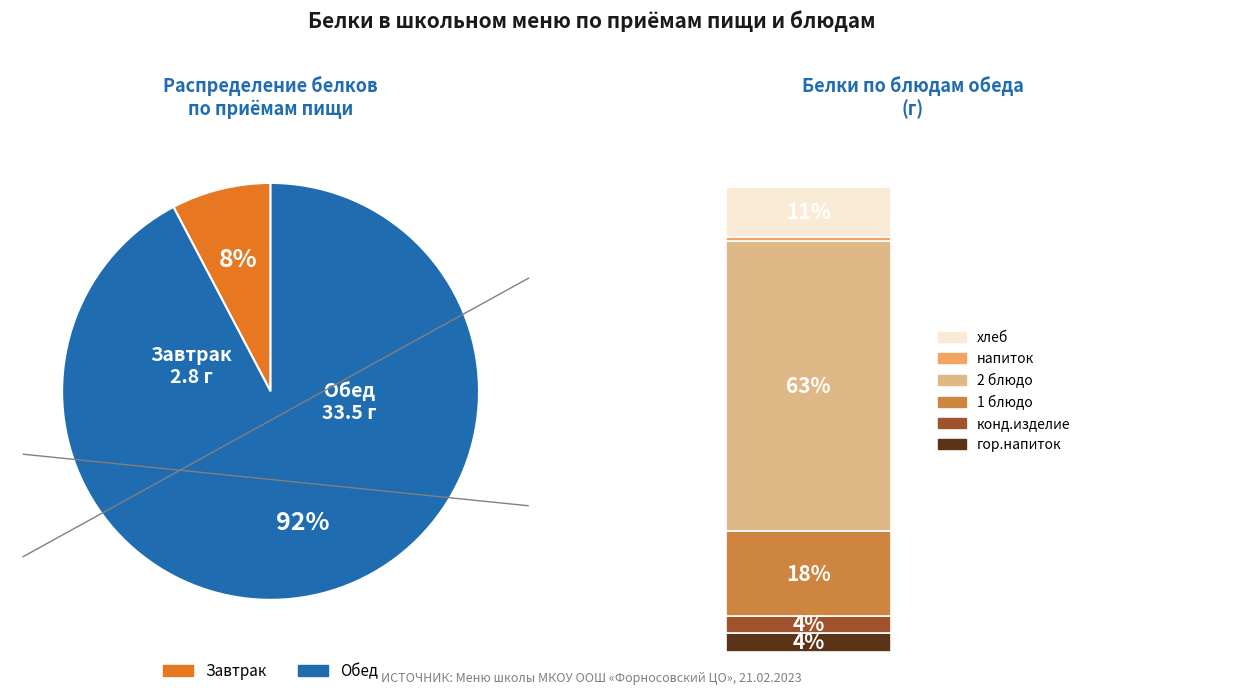

Rank the categories by value from highest to lowest.

Обед, Завтрак